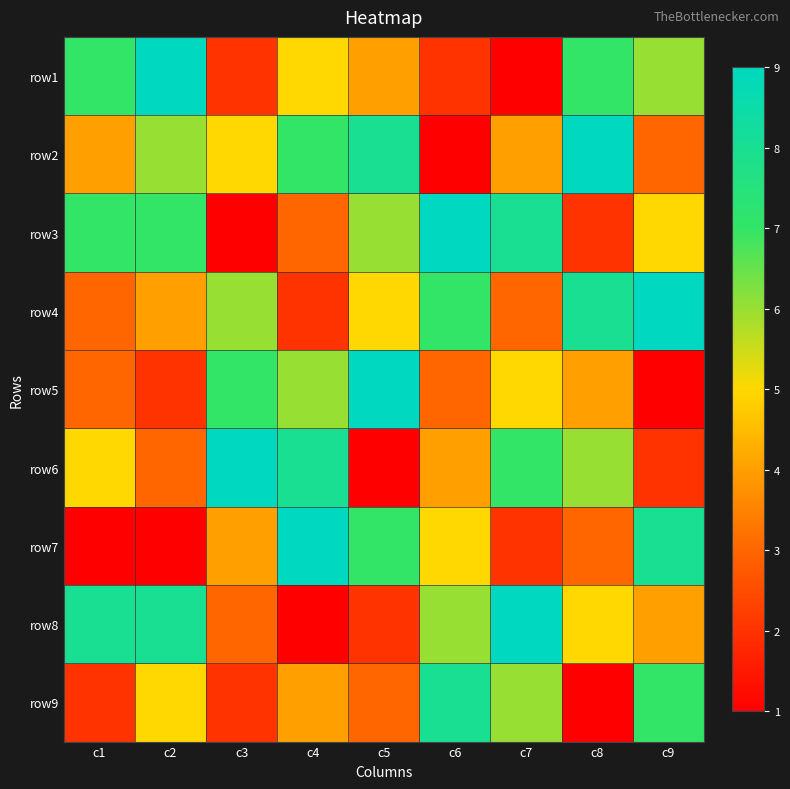

At c8, list the series in order from largest to smallest.

row2, row4, row1, row6, row8, row5, row7, row3, row9